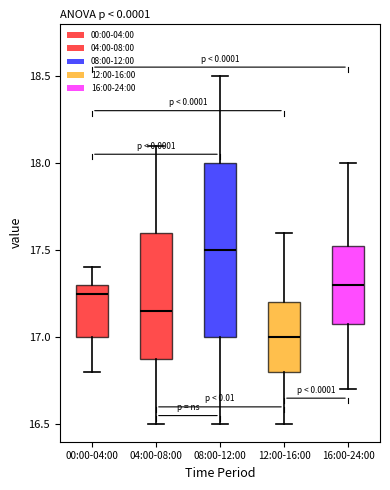

Comparing the boxes themselves (not the whiskers), which one is the tallest?

08:00-12:00